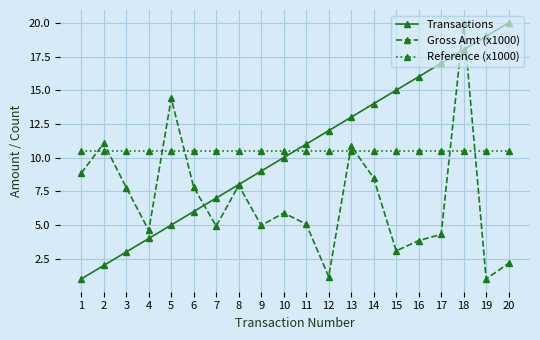

What is the difference between the Gross Amt (x1000) values at 6 and 16?

4.0